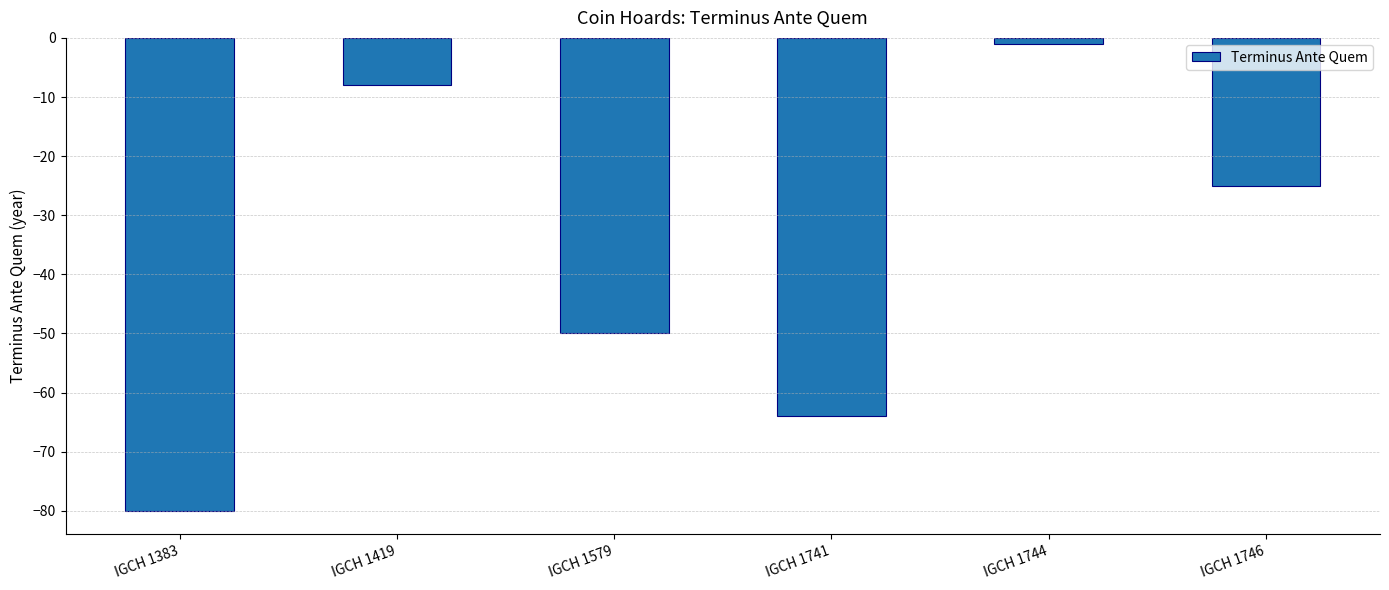

Which category has the lowest value across all series?

IGCH 1383